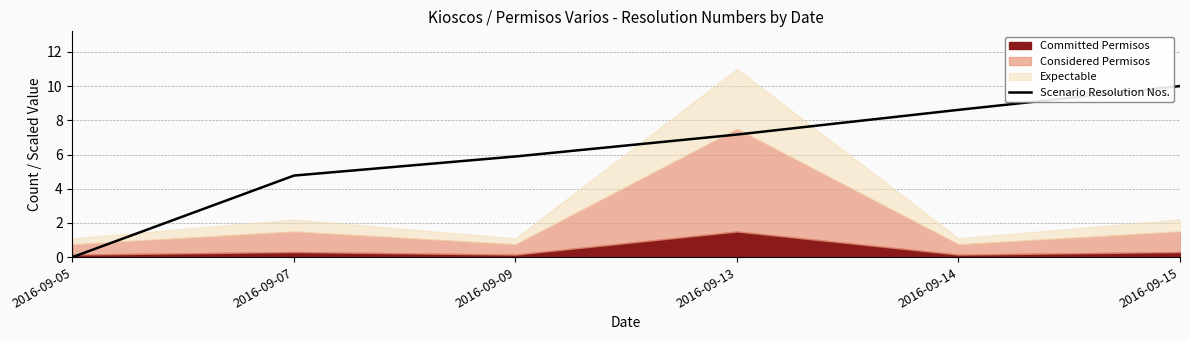

True or false: there are more than 1 points higher than both neighbors.

False